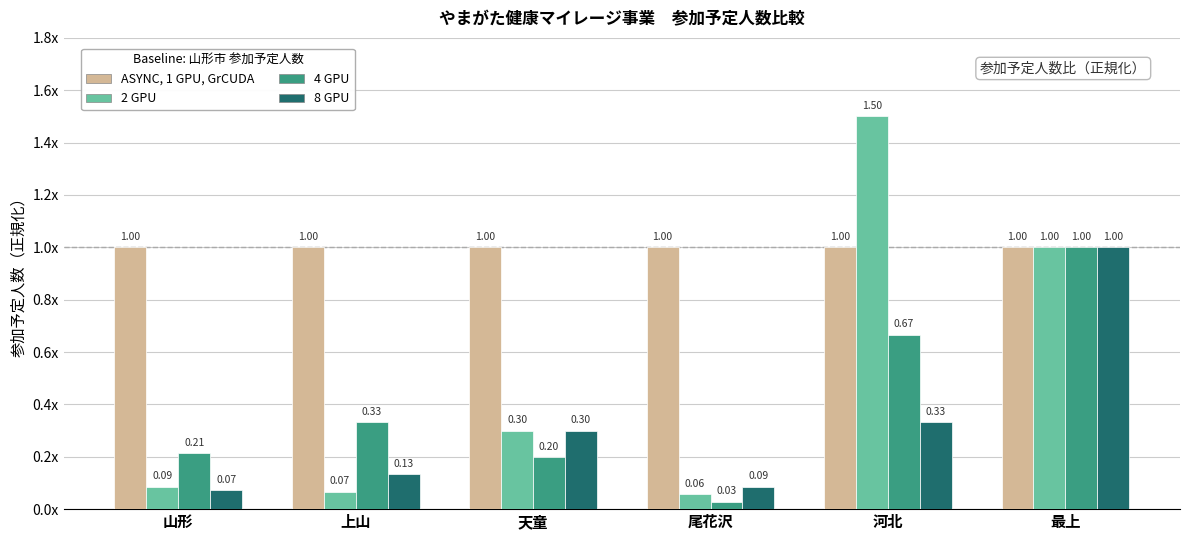

Reading left to right, what are all the values shown in this chart?

ASYNC, 1 GPU, GrCUDA: 1.0	1.0	1.0	1.0	1.0	1.0
2 GPU: 0.1	0.1	0.3	0.1	1.5	1.0
4 GPU: 0.2	0.3	0.2	0.0	0.7	1.0
8 GPU: 0.1	0.1	0.3	0.1	0.3	1.0